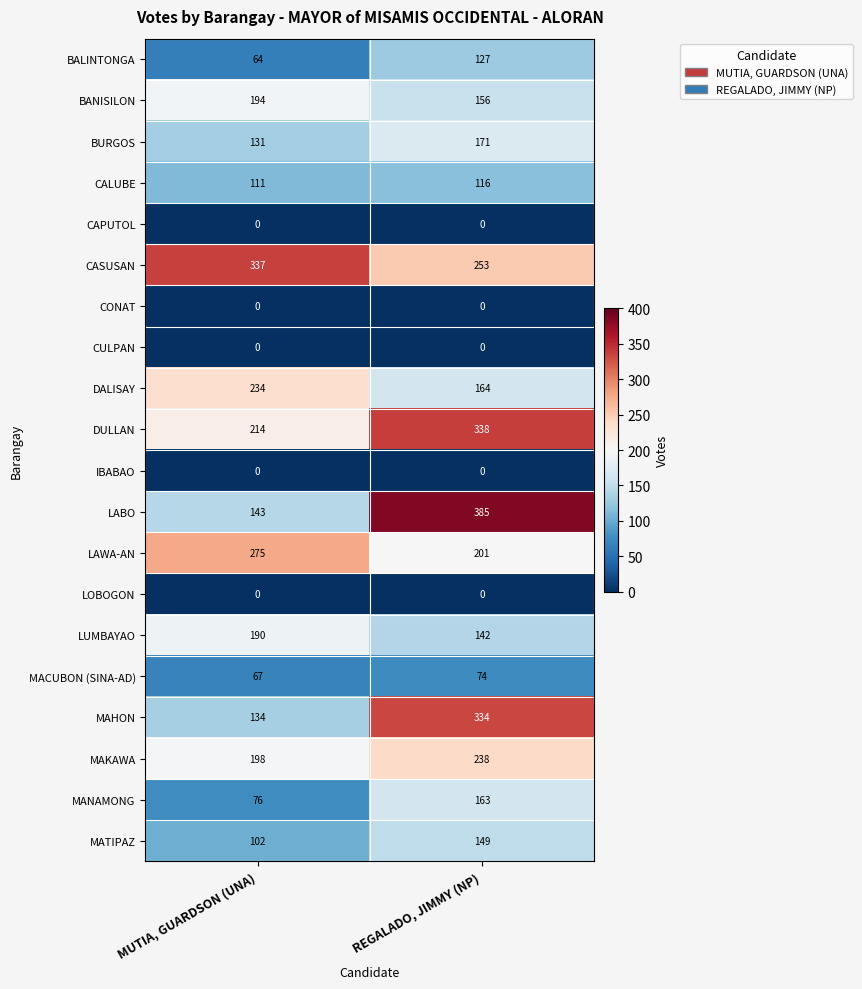

What is the difference between the highest and lowest values at MUTIA, GUARDSON (UNA)?

337